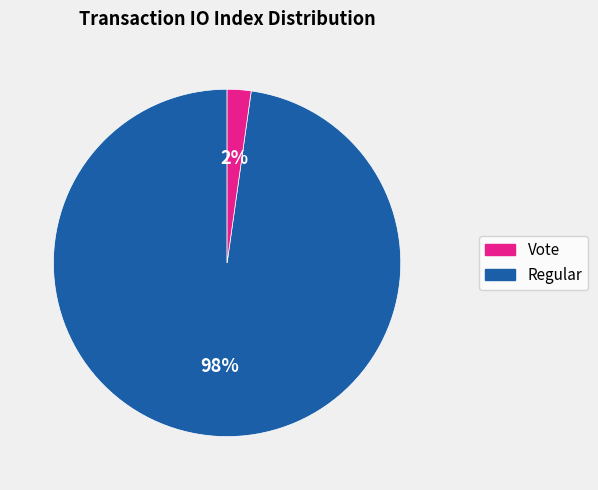

Does any single category account for the majority?

Yes